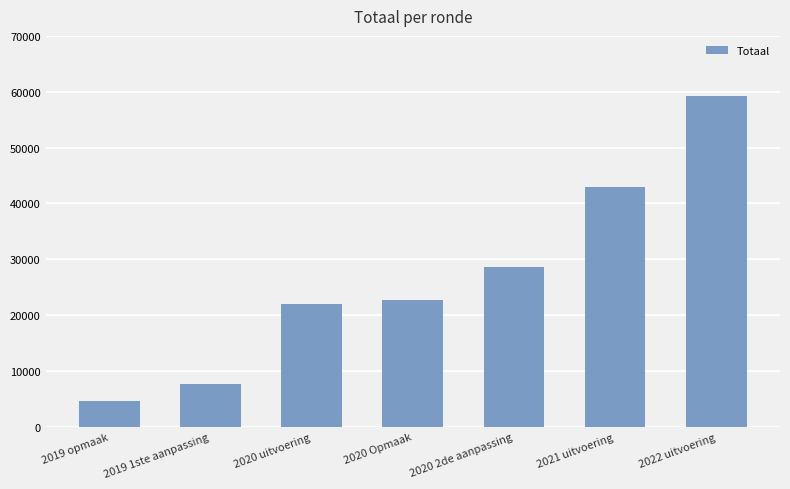

Count the number of categories in the chart.

7